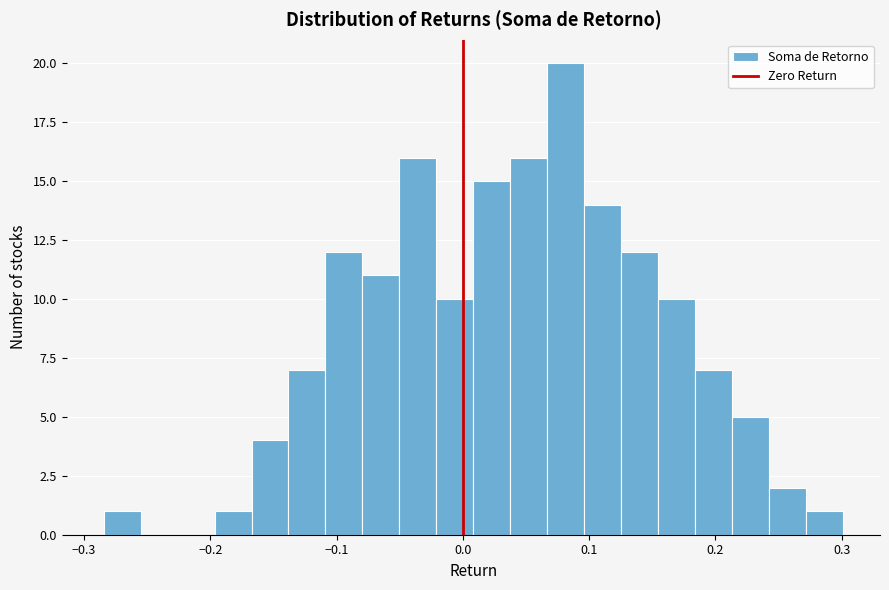

Read against the x-axis, roughly where is the centre of the tallest bar?

0.08